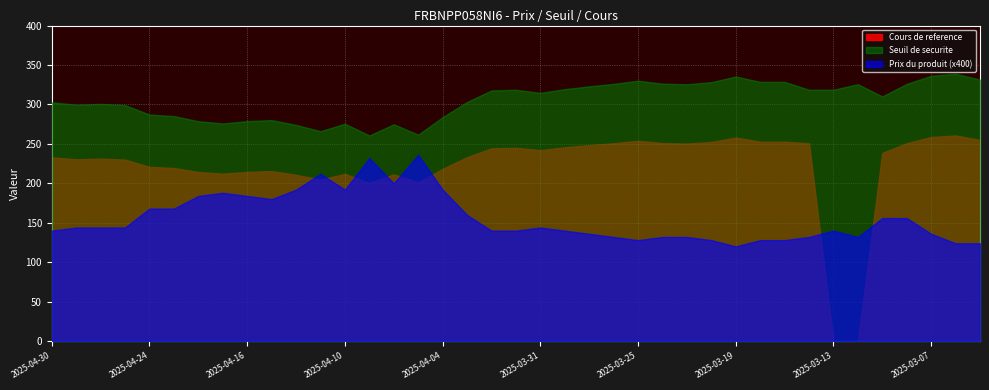

Is it true that Prix du produit equals 0.6 at 2025-04-28?

False